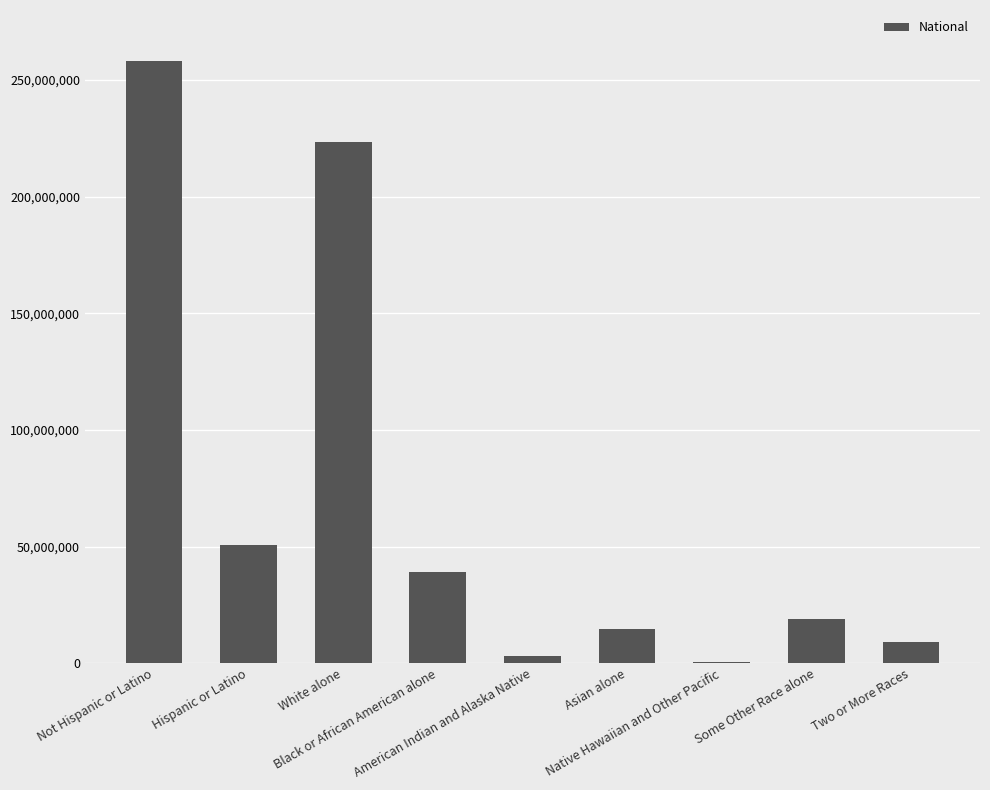

How many data points does each series have?

9